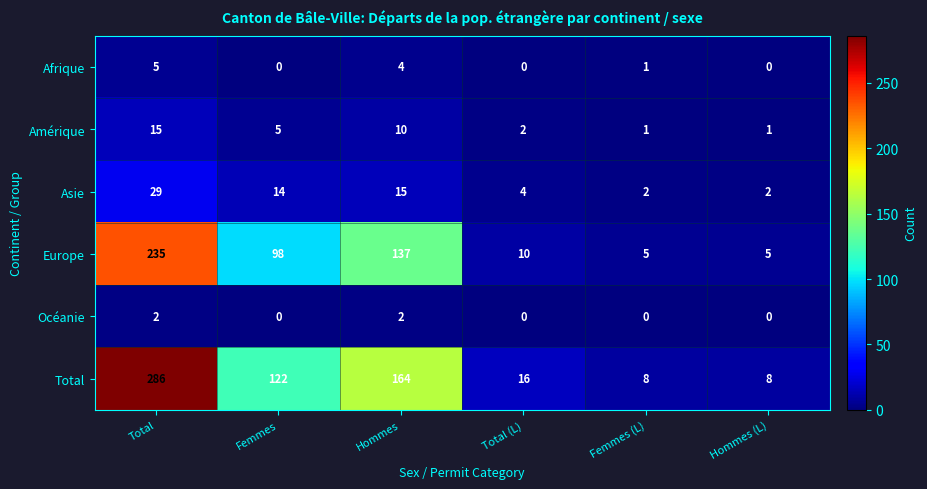

What is the sum of all Total values?

604